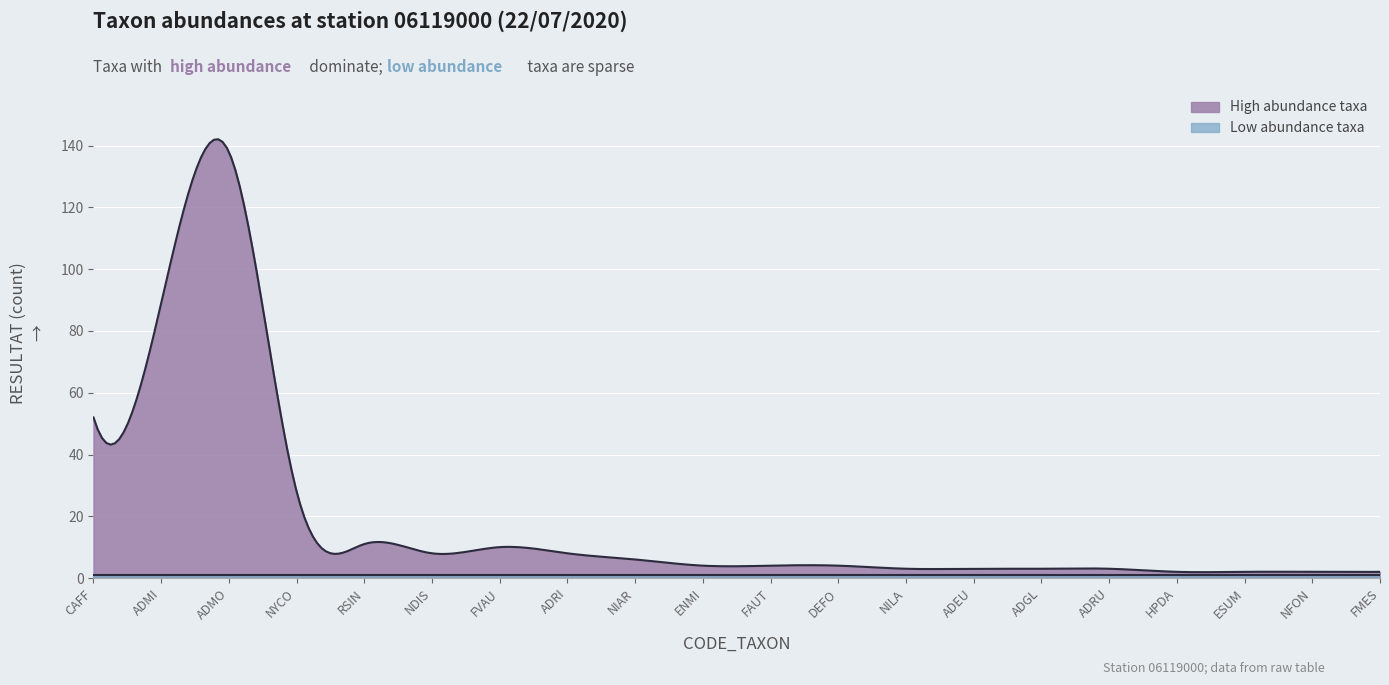

Reading left to right, what are all the values shown in this chart?

High abundance taxa: CAFF=52	ADMI=89	ADMO=138	NYCO=28	RSIN=11	NDIS=8	FVAU=10	ADRI=8	NIAR=6	ENMI=4	FAUT=4	DEFO=4	NILA=3	ADEU=3	ADGL=3	ADRU=3	HPDA=2	ESUM=2	NFON=2	FMES=2
Low abundance taxa: CAFF=1	ADMI=1	ADMO=1	NYCO=1	RSIN=1	NDIS=1	FVAU=1	ADRI=1	NIAR=1	ENMI=1	FAUT=1	DEFO=1	NILA=1	ADEU=1	ADGL=1	ADRU=1	HPDA=1	ESUM=1	NFON=1	FMES=1